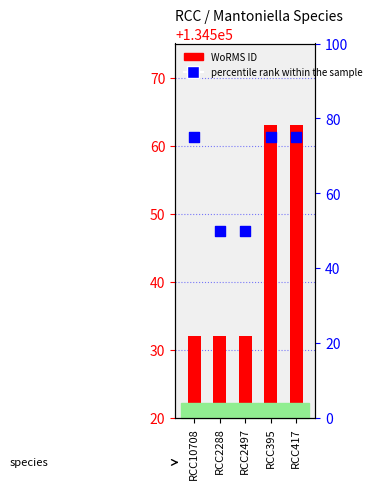

Which series reaches the maximum Y coordinate?

WoRMS ID